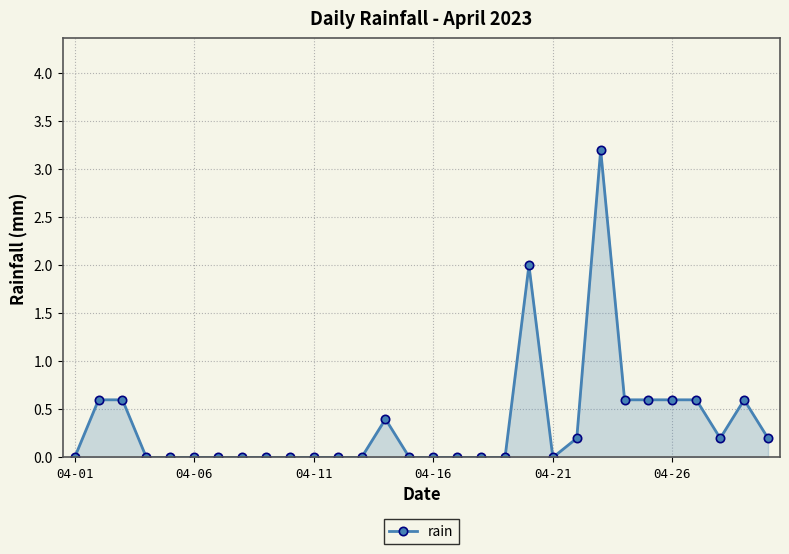

What is the value of the 25th point from the left?

0.6